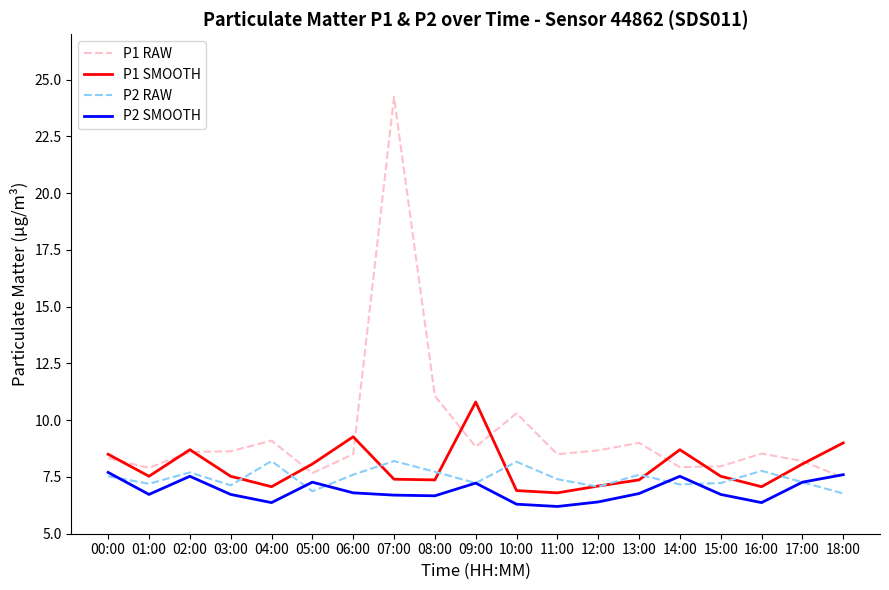

Which label corresponds to the largest value in the chart?

07:00